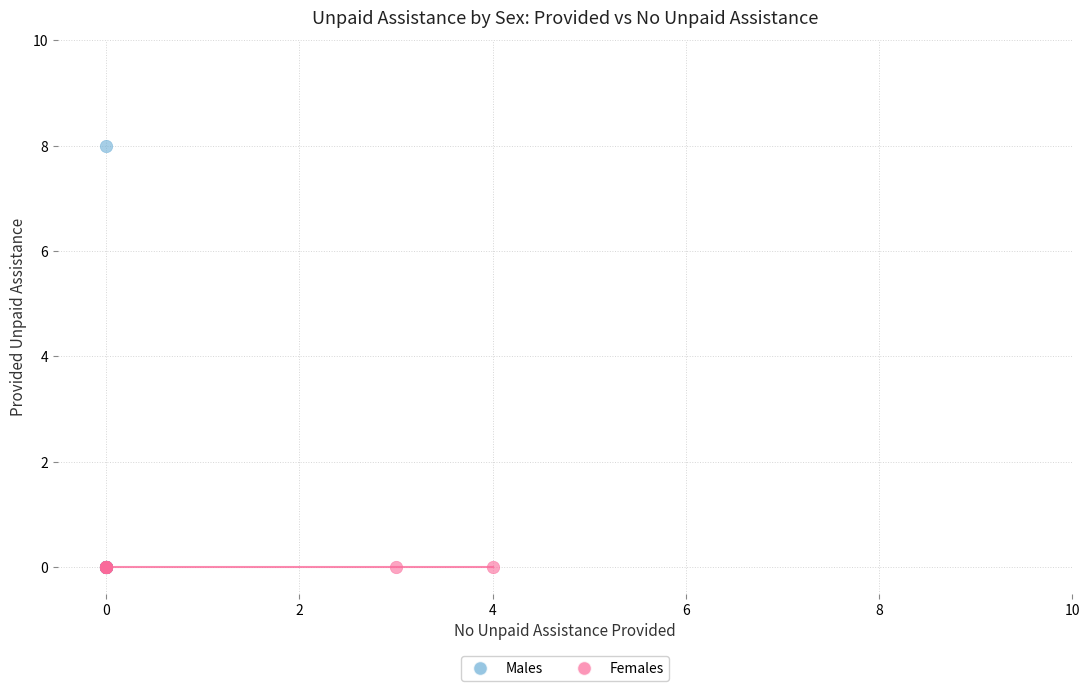

Which series contains the highest Y value?

Males